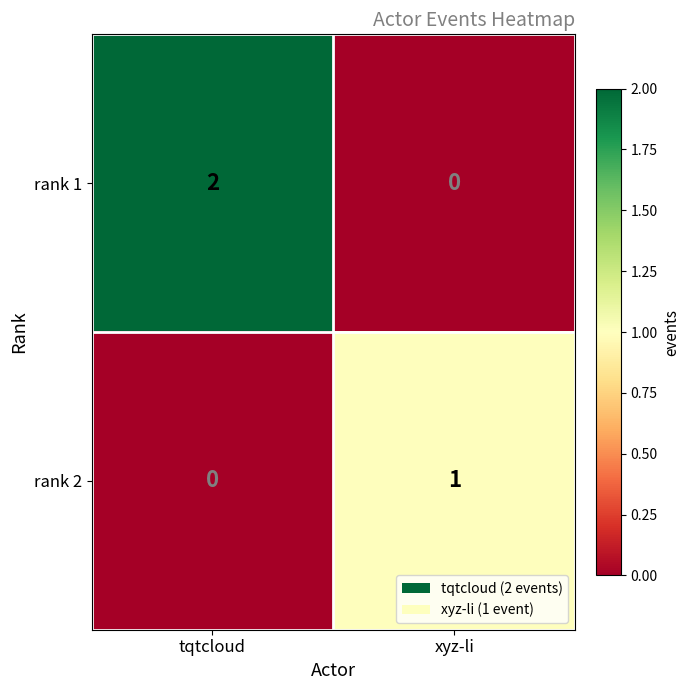

The rank 1 series shows 0 at xyz-li. True or false?

True